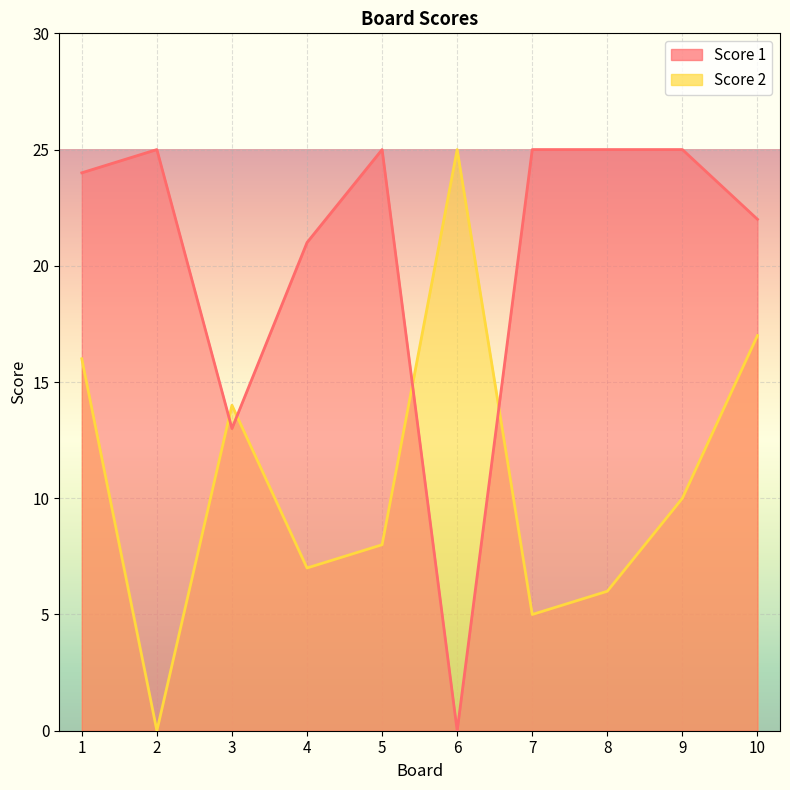

The Score 2 series shows 17 at 10. True or false?

True